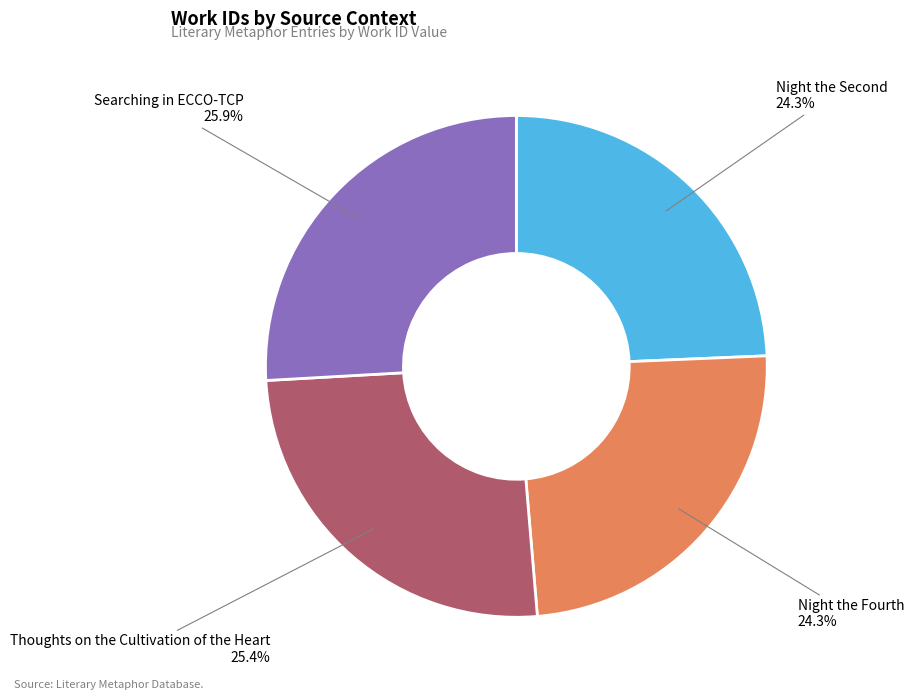

Is there a majority slice in this chart?

No